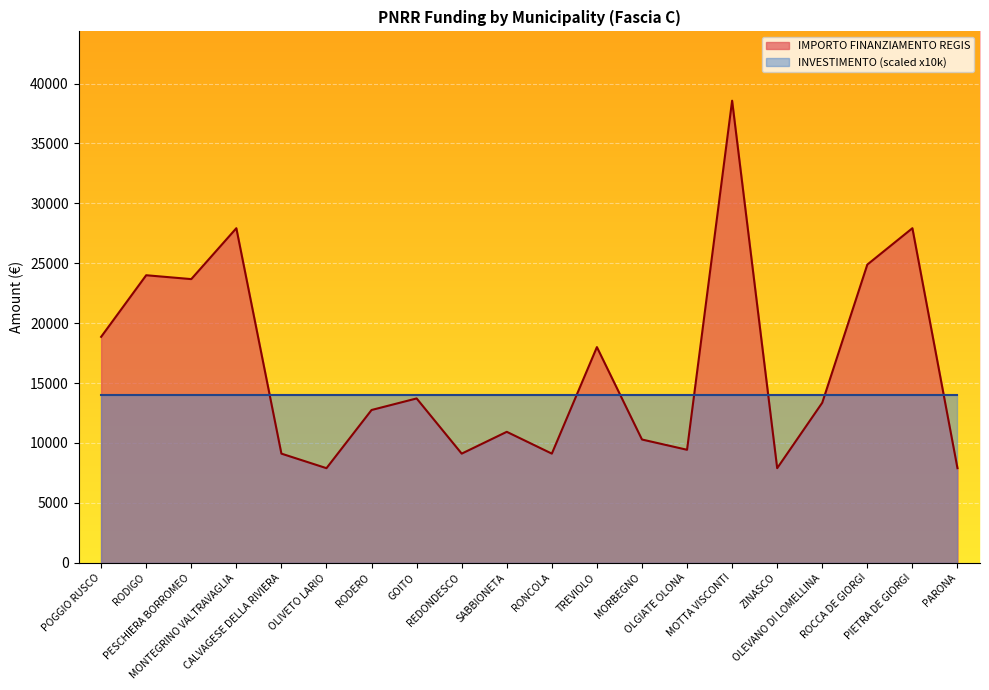

Which label corresponds to the smallest value in the chart?

OLIVETO LARIO